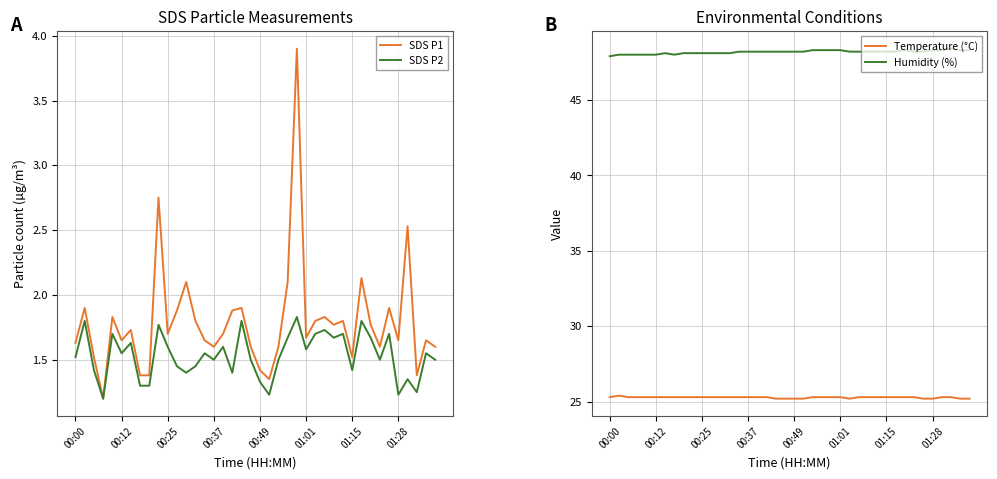

Does the chart have visible grid lines?

Yes